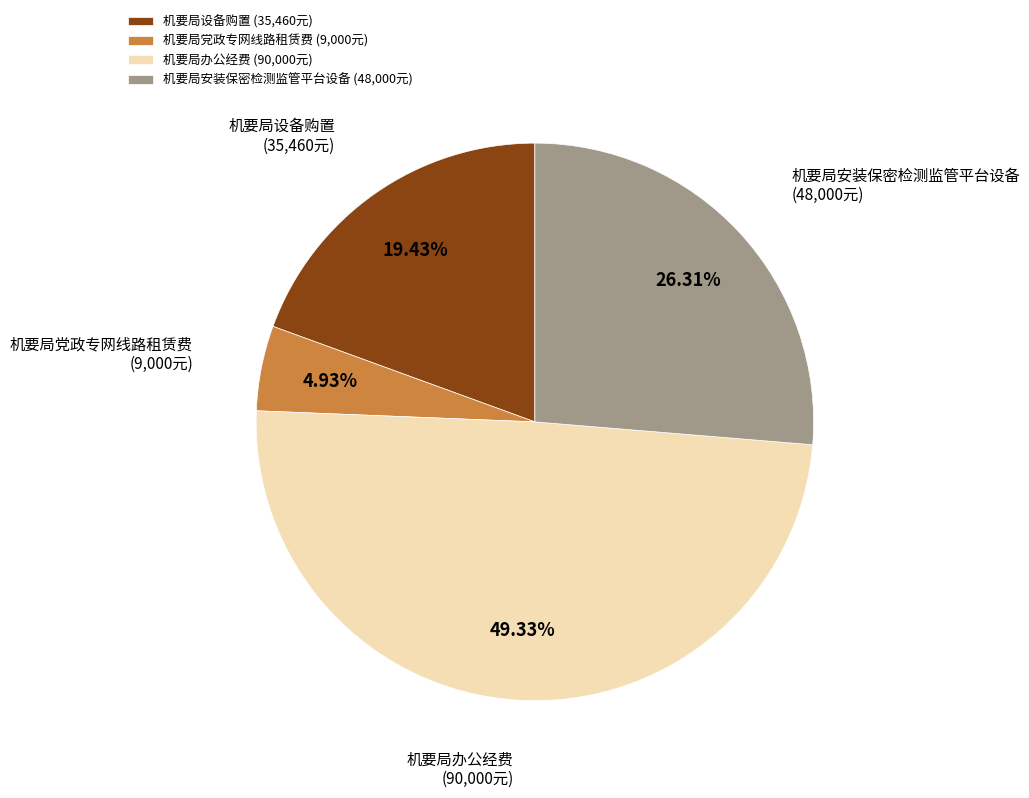

True or false: 机要局办公经费 accounts for 49% of the total.

True